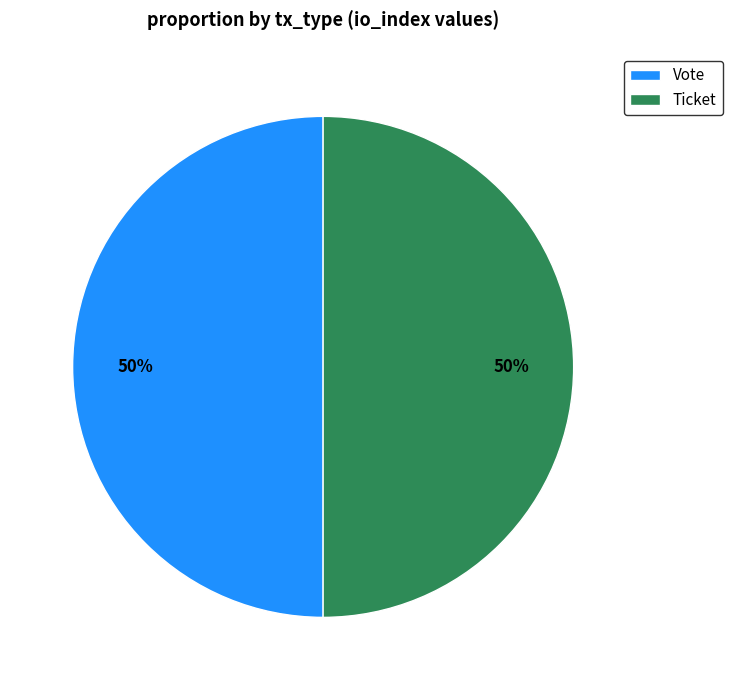

Is the sum of Vote and Ticket greater than half?

Yes